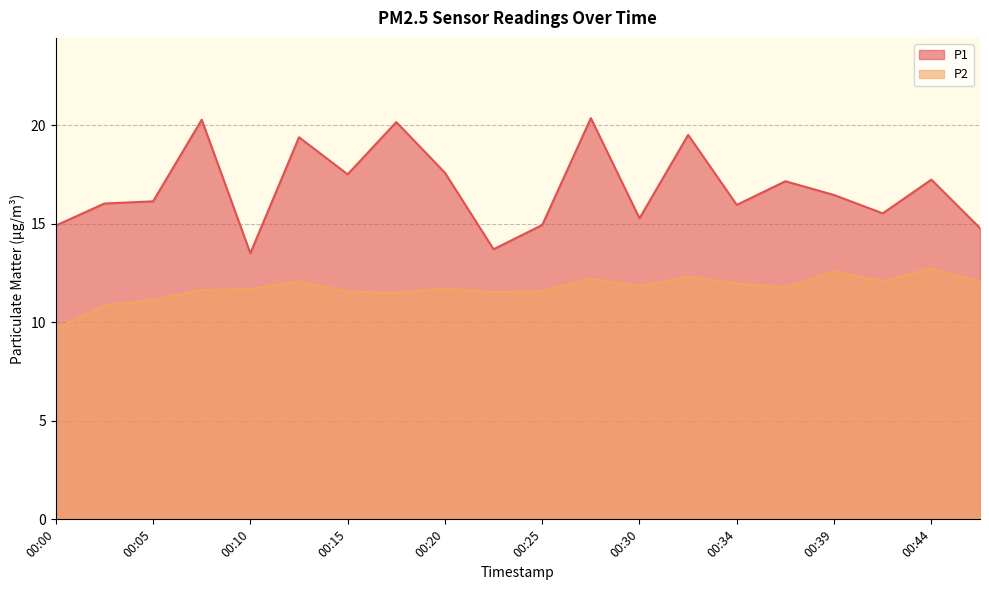

Between 00:32 and 00:13, which is larger?

00:32